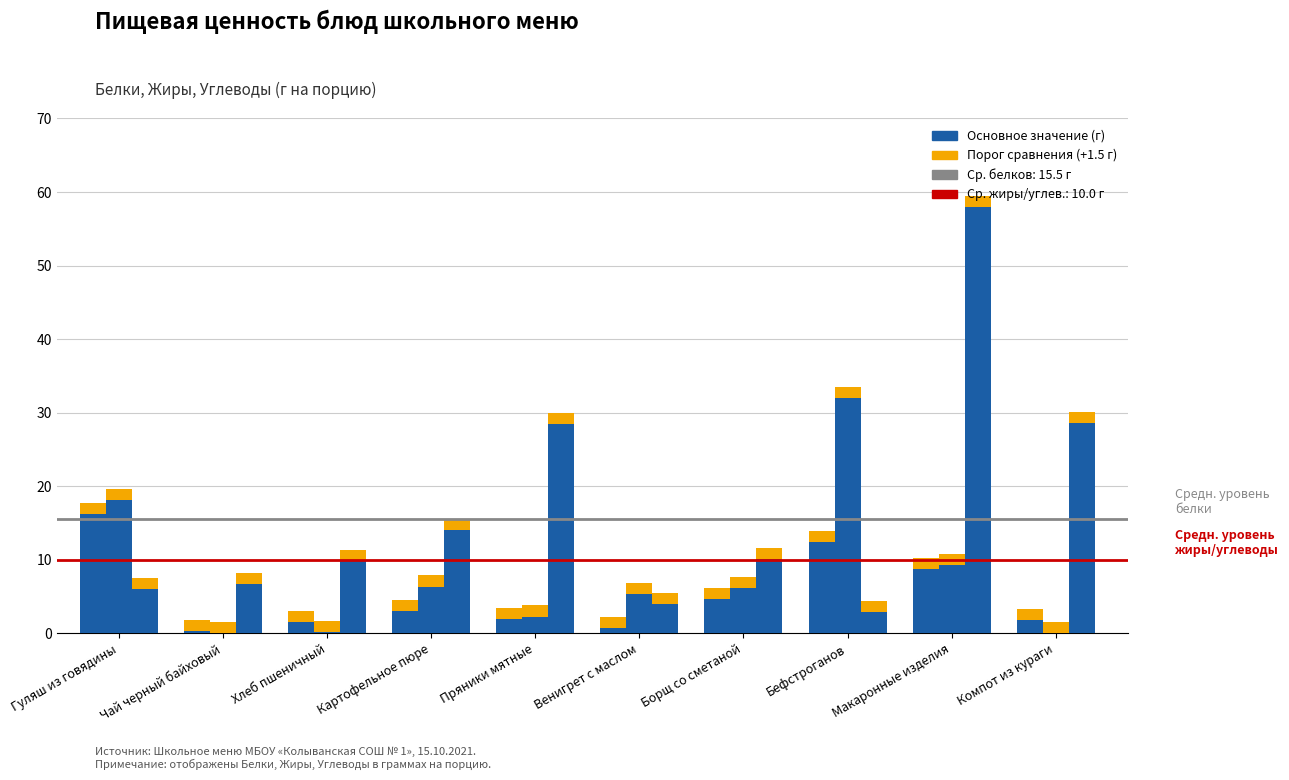

How many bars are there in each group?

3